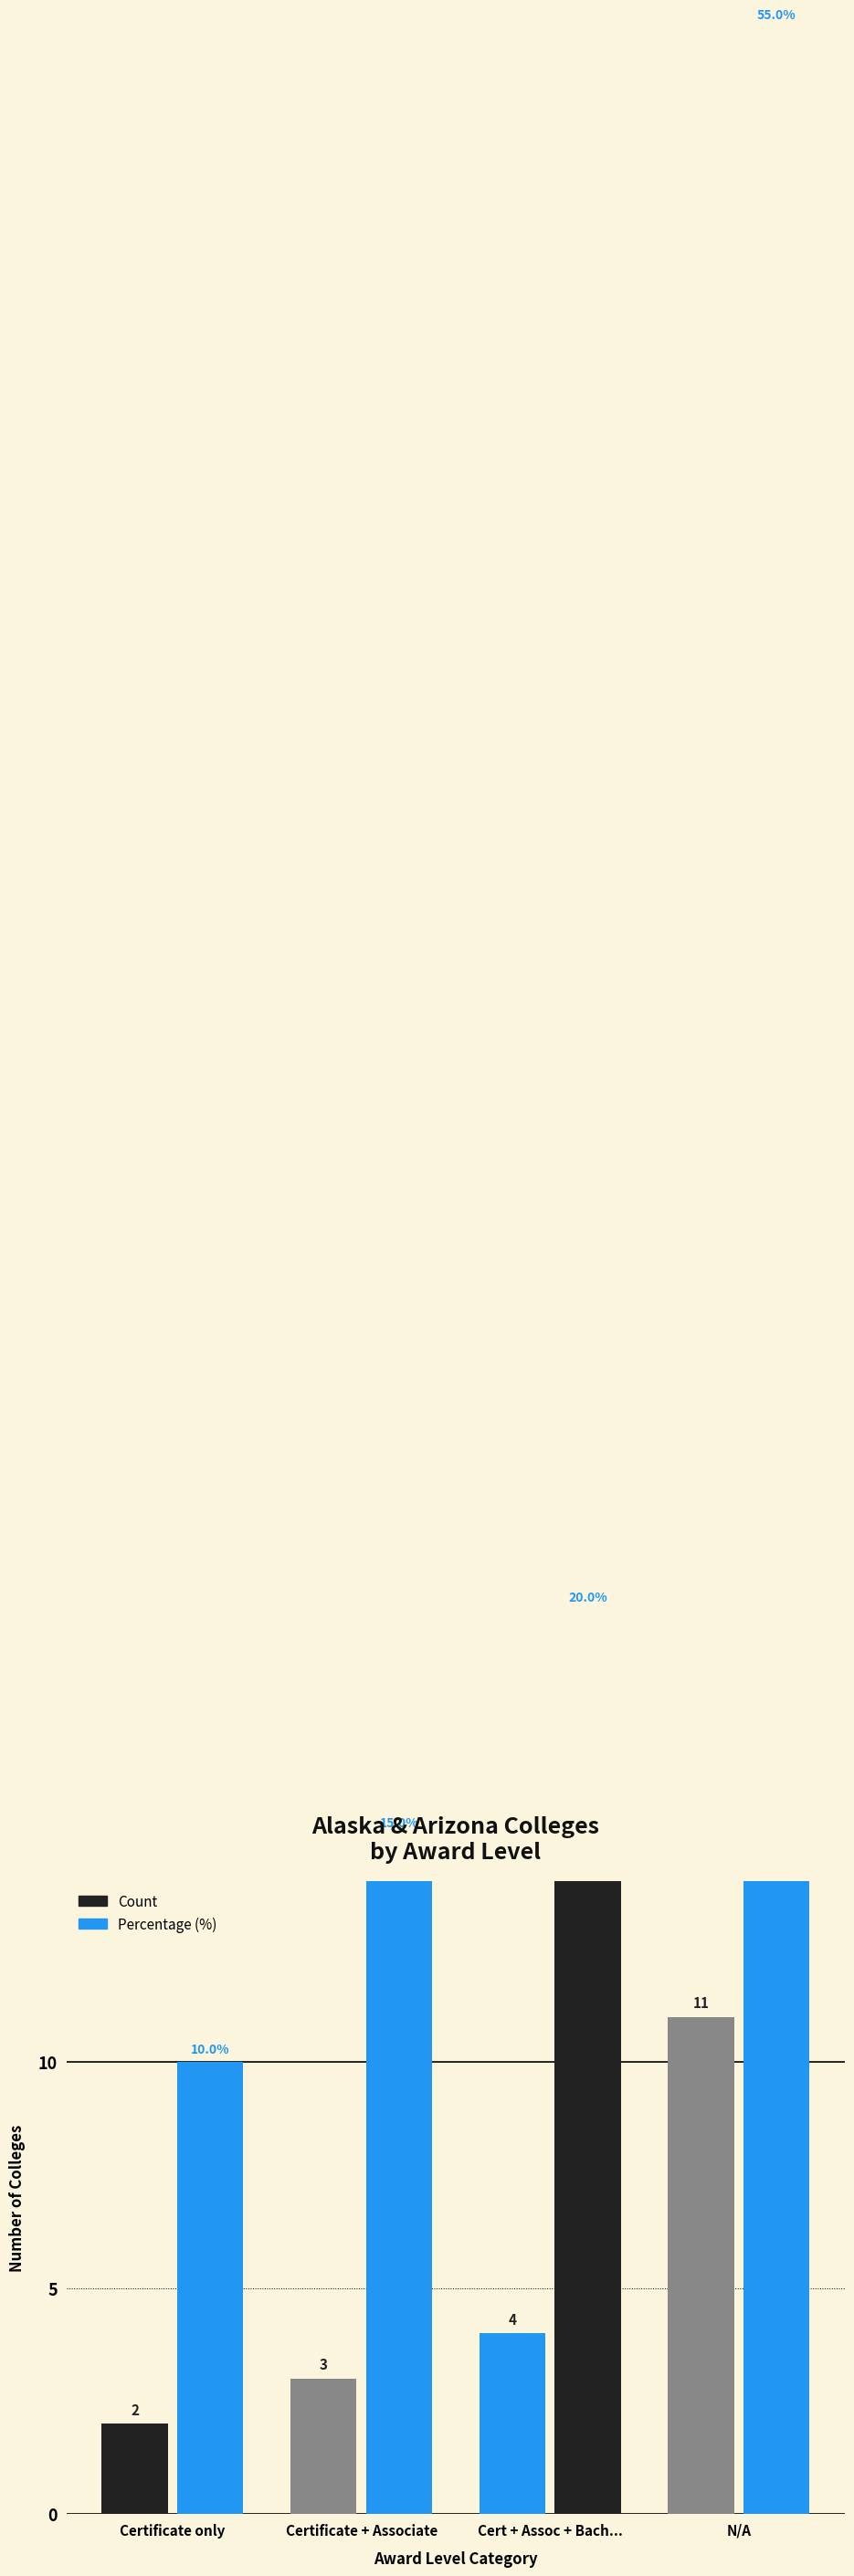

How many values in the Percentage (%) series are below 20?

2